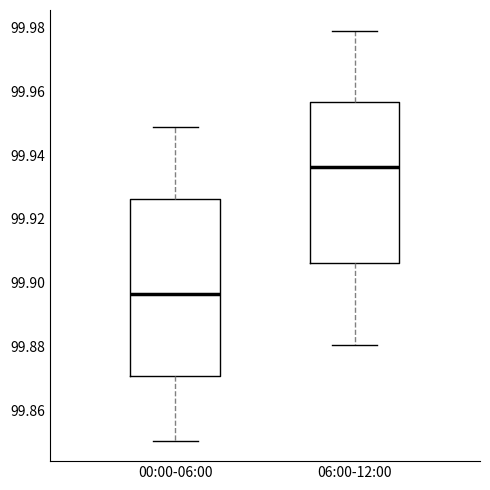

Reading left to right, read every box against the y-axis: the position of its median line, the range the box covers, and the ends of its whiskers. The values are not printed on the chart, so give them approximately, as read against the axis.

00:00-06:00: median 99.896, box 99.870 to 99.926, whiskers 99.850 to 99.948
06:00-12:00: median 99.936, box 99.906 to 99.956, whiskers 99.880 to 99.980